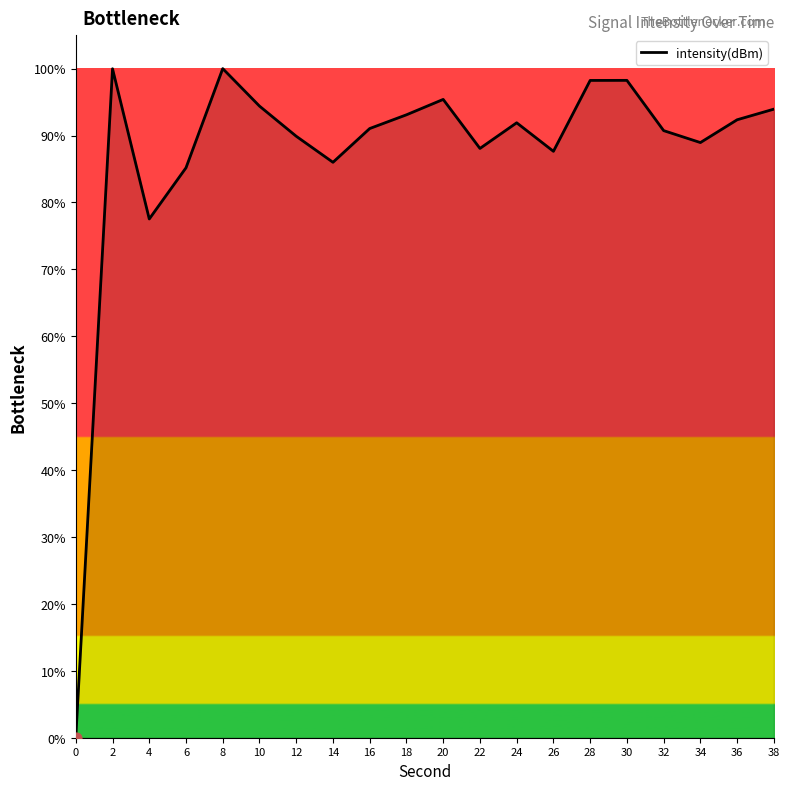

What is the change in value from 8 to 24?

-8.1